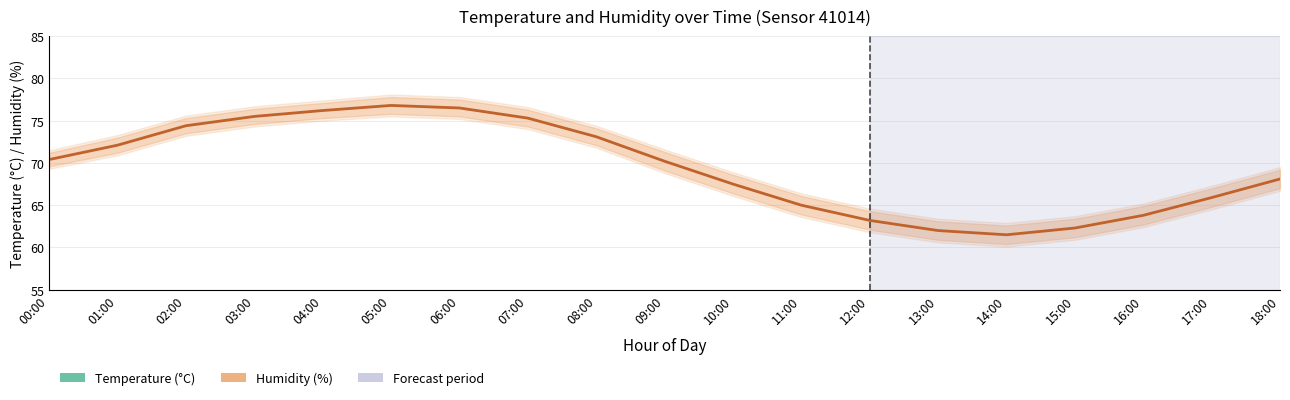

What is the lowest value of the Temperature (°C) series?

13.5